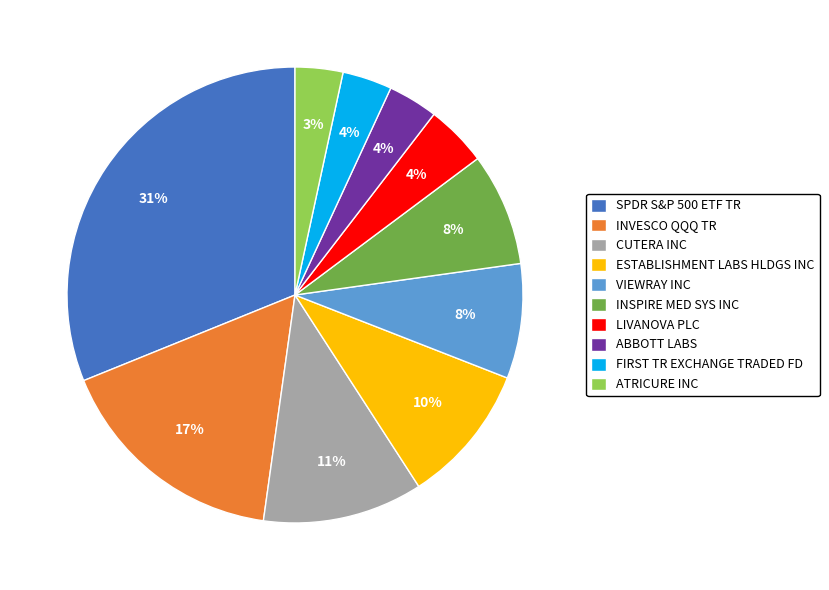

Which category has the biggest portion of the pie?

SPDR S&P 500 ETF TR